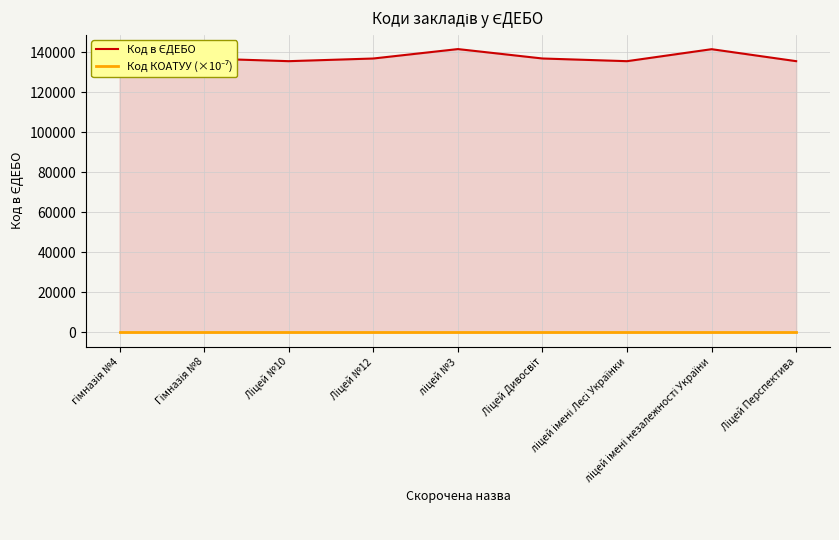

The value of Код КОАТУУ (×10⁻⁷) at Ліцей Перспектива is 184.9. True or false?

False